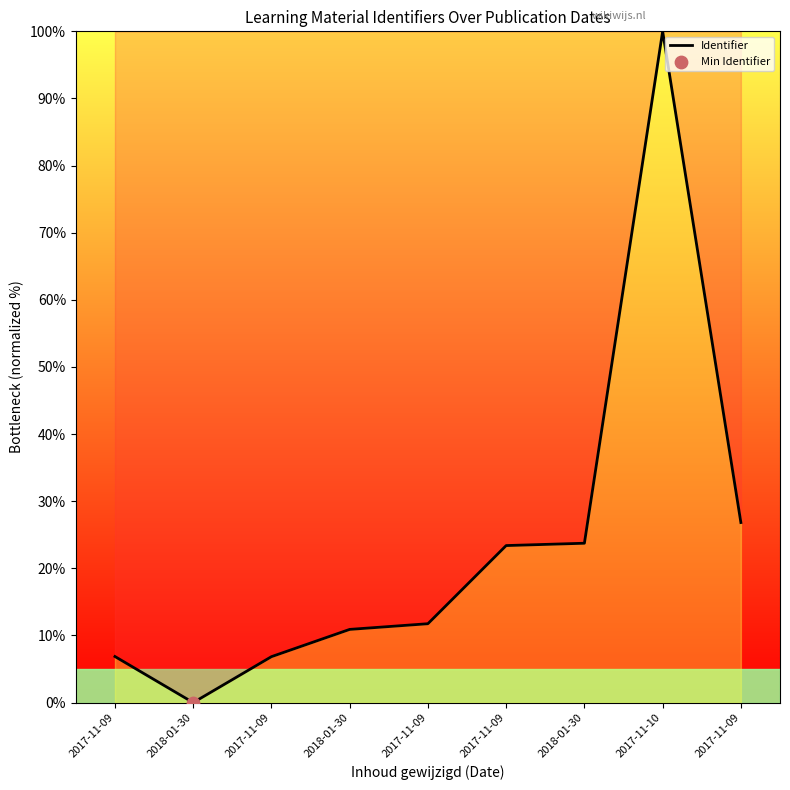

Which has a higher value, 2017-11-09 or 2017-11-10?

2017-11-10